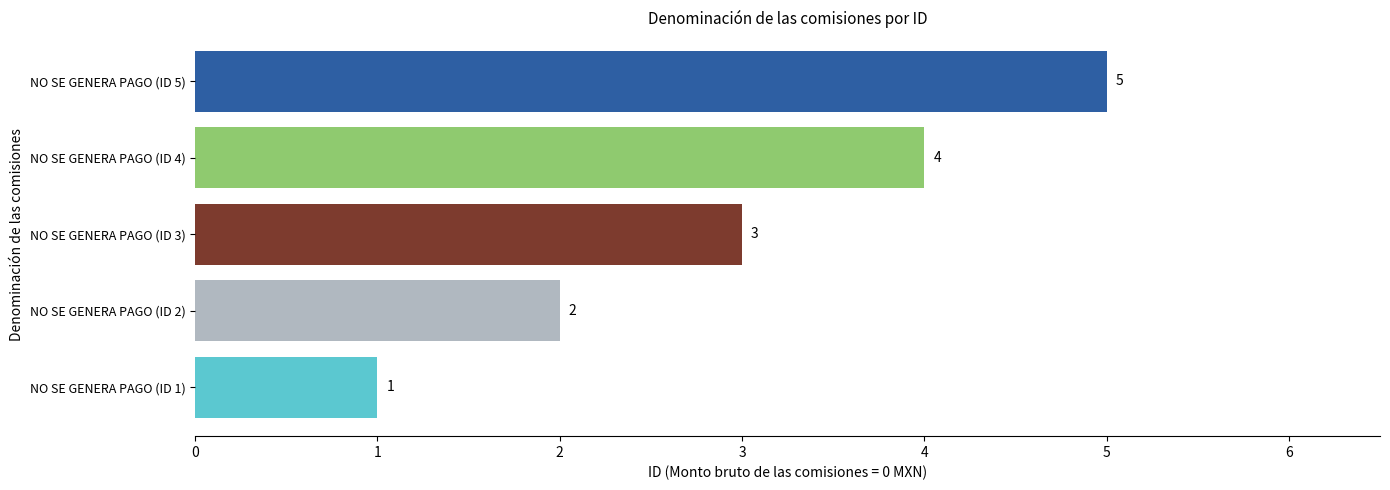

Rank the categories by value from lowest to highest.

NO SE GENERA PAGO (ID 1), NO SE GENERA PAGO (ID 2), NO SE GENERA PAGO (ID 3), NO SE GENERA PAGO (ID 4), NO SE GENERA PAGO (ID 5)